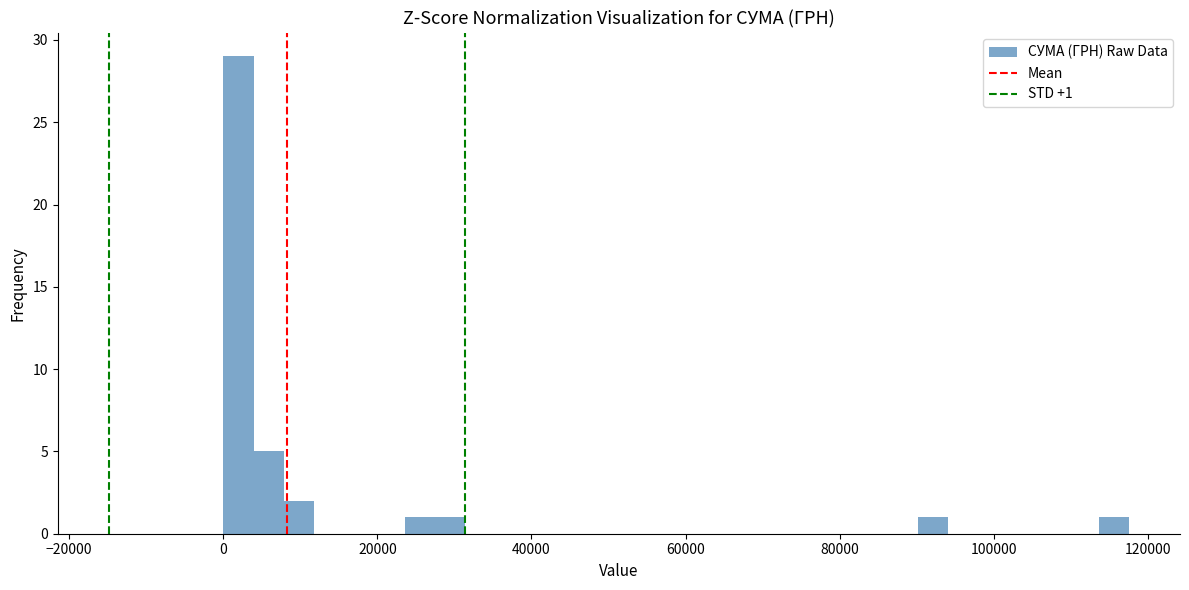

Read against the x-axis, roughly where is the centre of the tallest bar?

2000